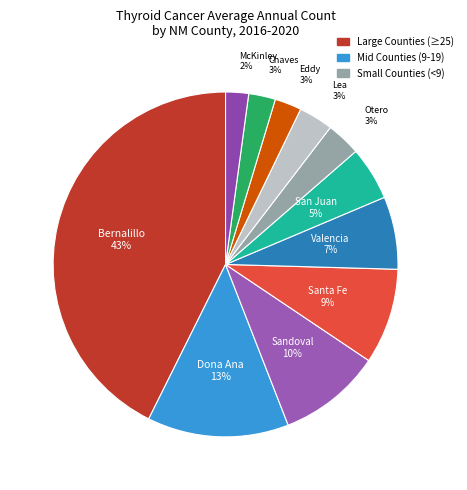

How many slices are in this pie chart?

11